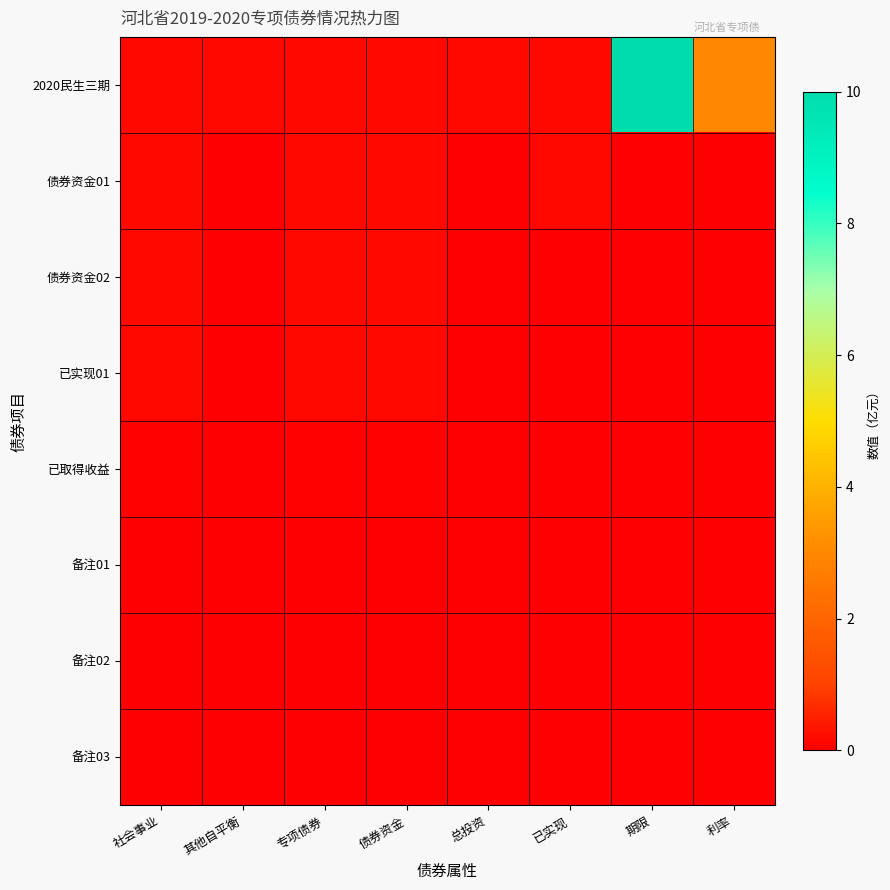

Which series has the largest total across all categories?

2020民生三期